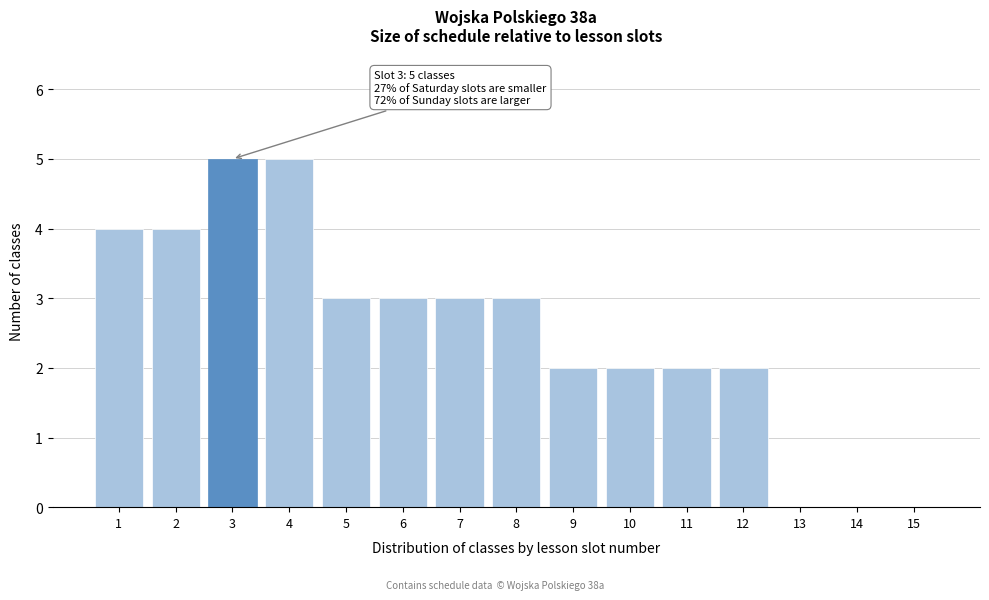

Reading left to right, extract all data points from this chart.

1=4	2=4	3=5	4=5	5=3	6=3	7=3	8=3	9=2	10=2	11=2	12=2	13=0	14=0	15=0